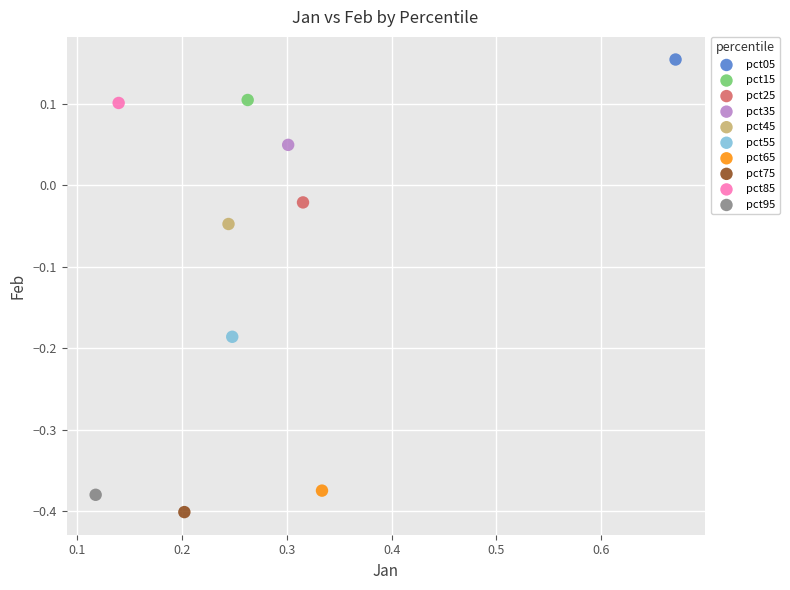

Which series reaches the maximum Y coordinate?

pct05